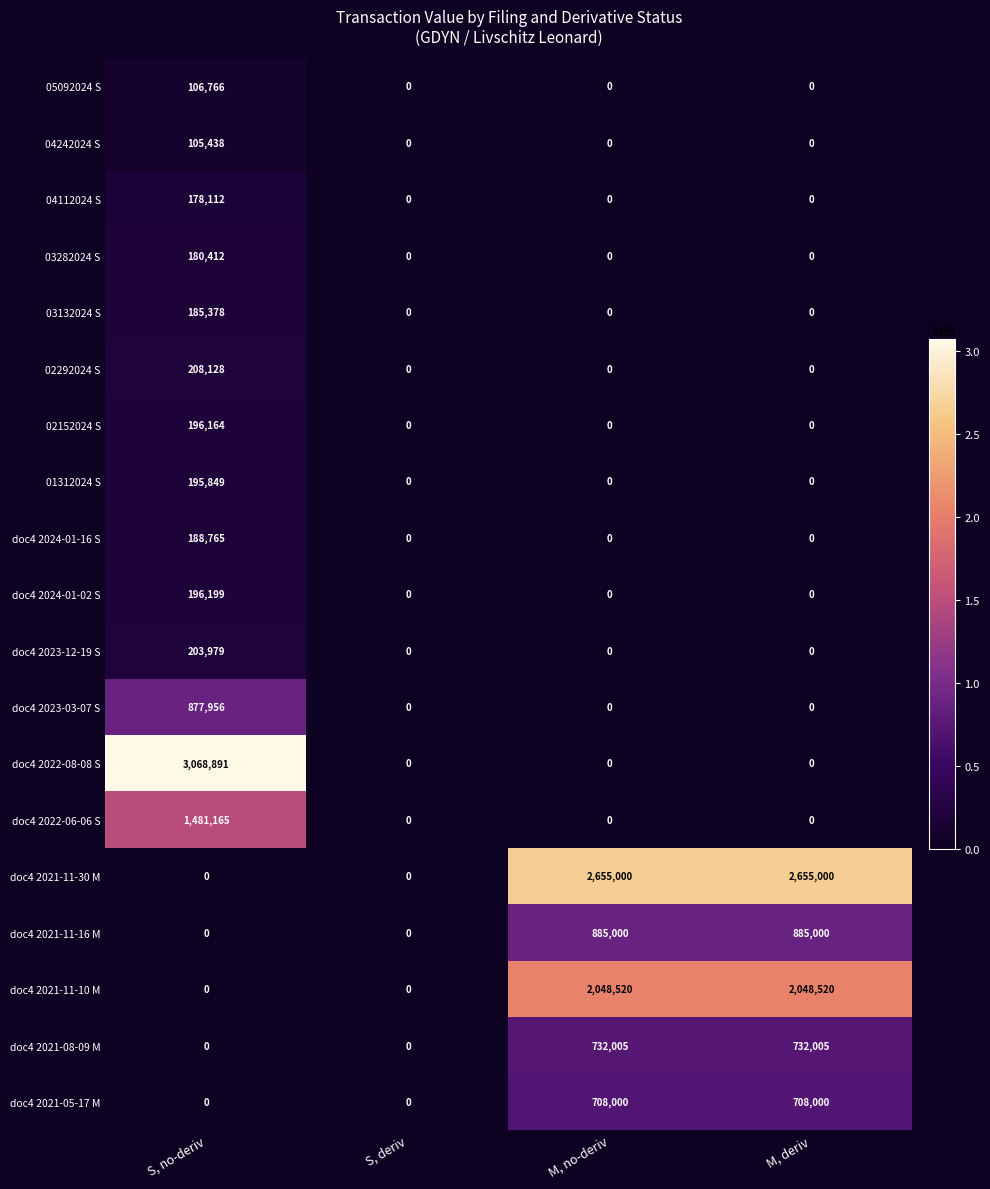

The value of doc4 2024-01-02 S at M, deriv is -117948. True or false?

False